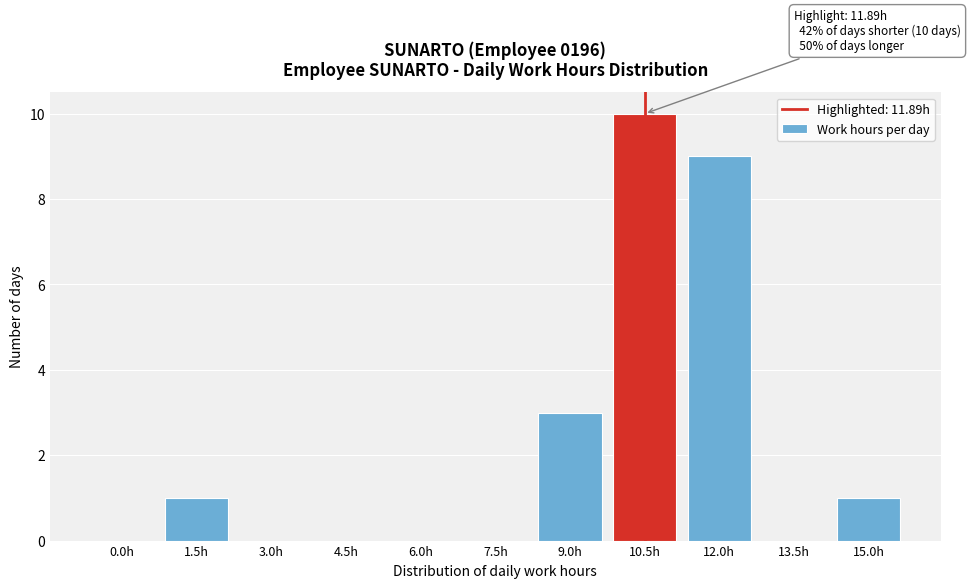

What is the change in value from 1.5h to 9.0h?

+2